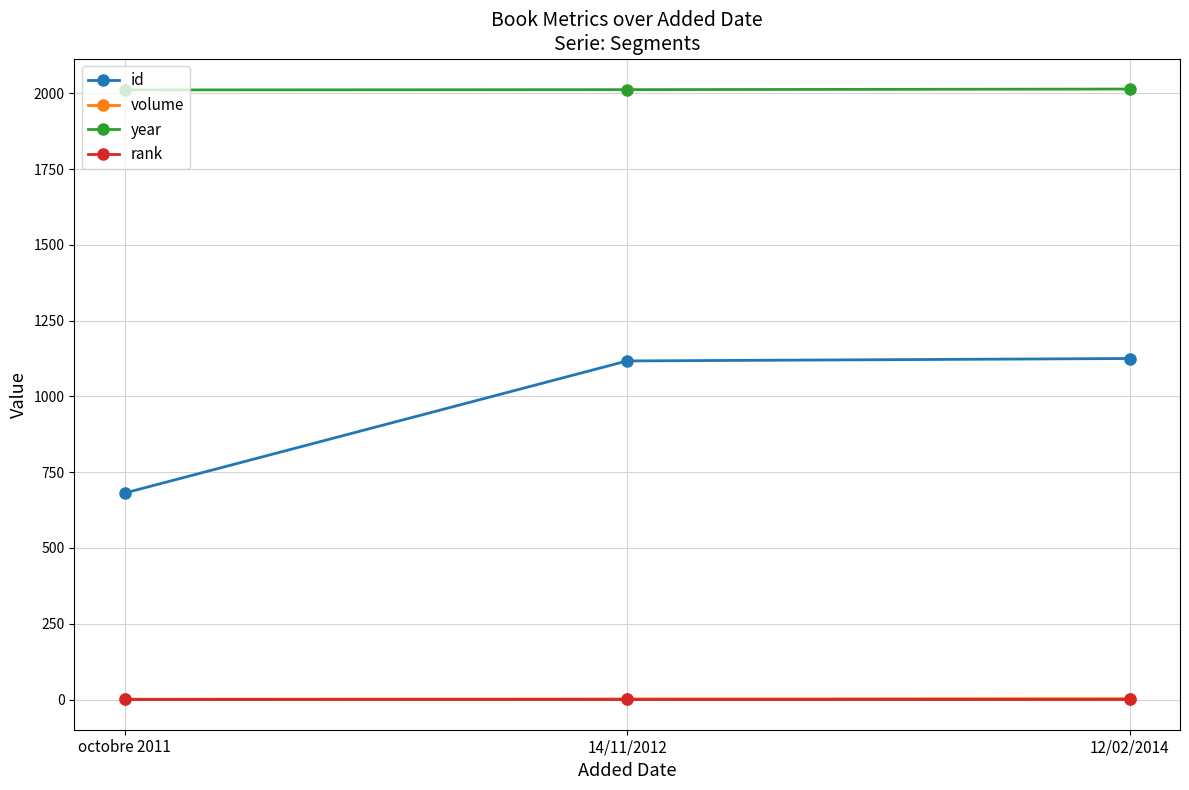

Which series has the largest total across all categories?

year